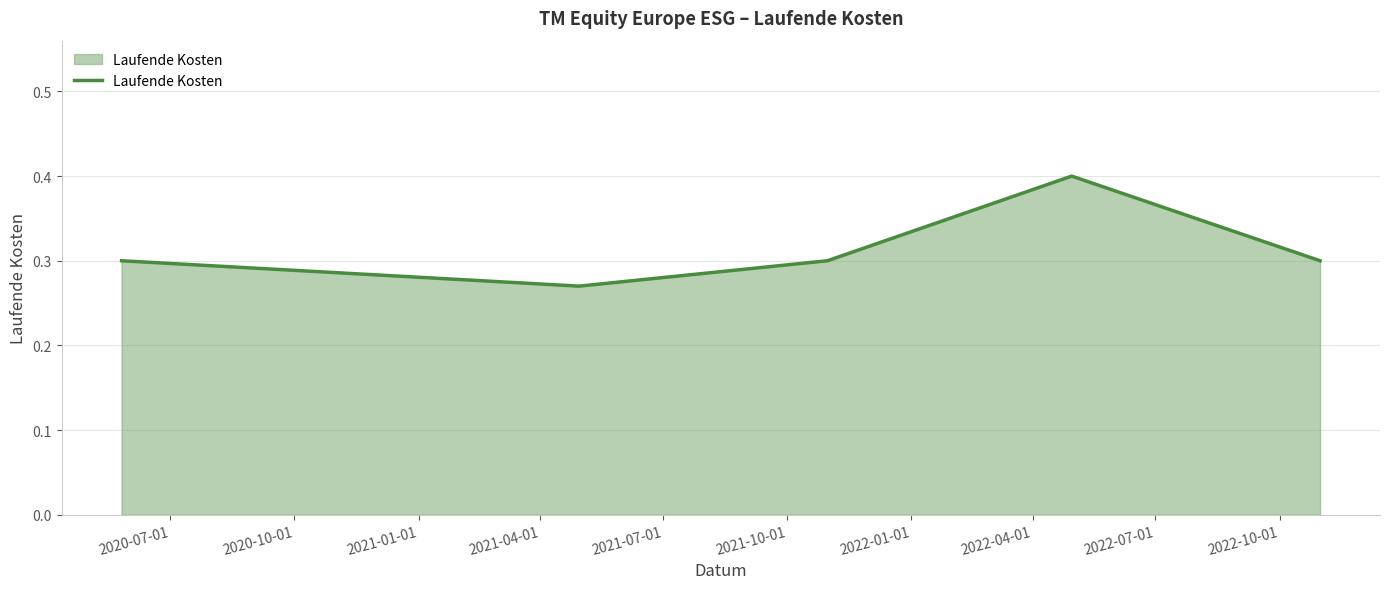

What is the sum of all values?

1.6